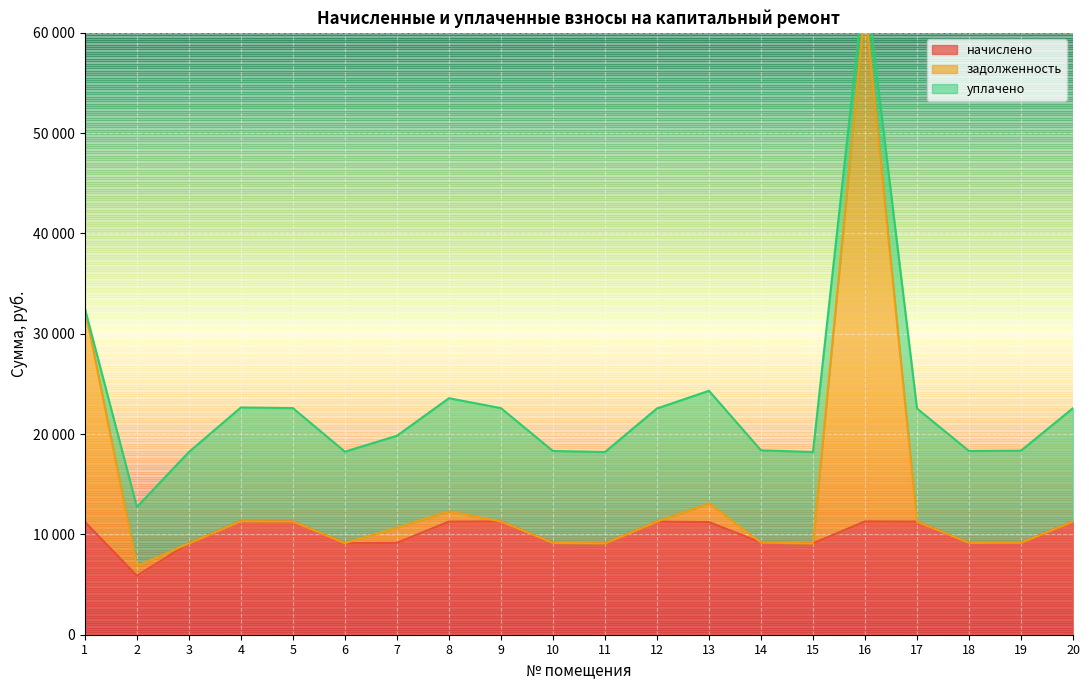

How many categories are shown in the chart?

20